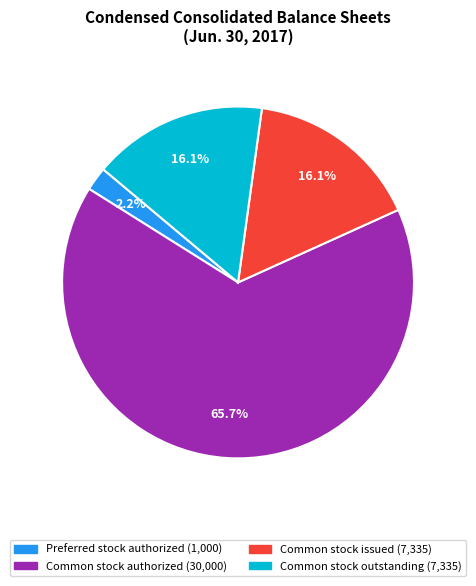

Is there any slice that represents more than half of the pie?

Yes